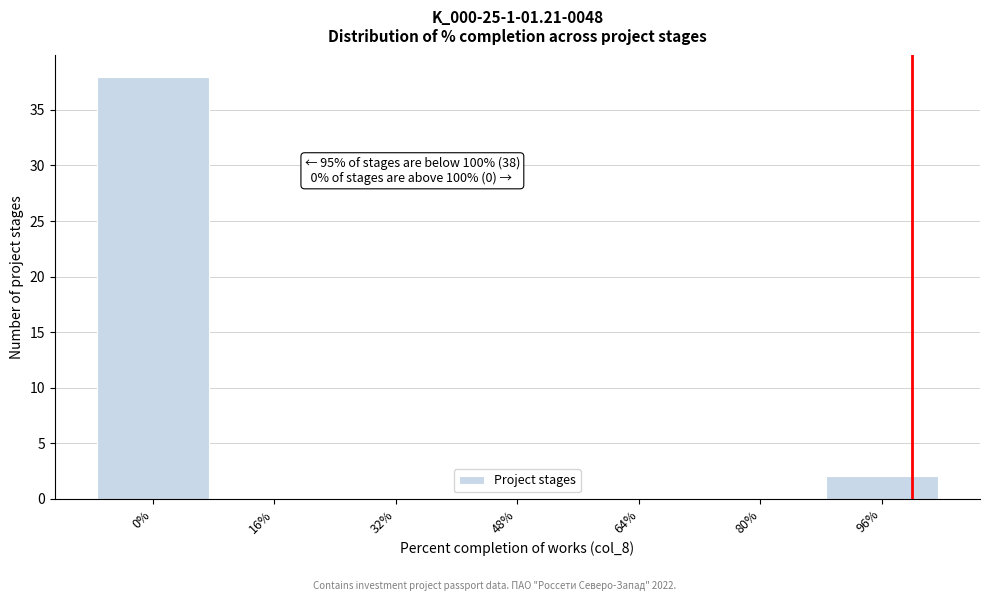

Over which range of the x-axis is the bar tallest?

-8 to 8